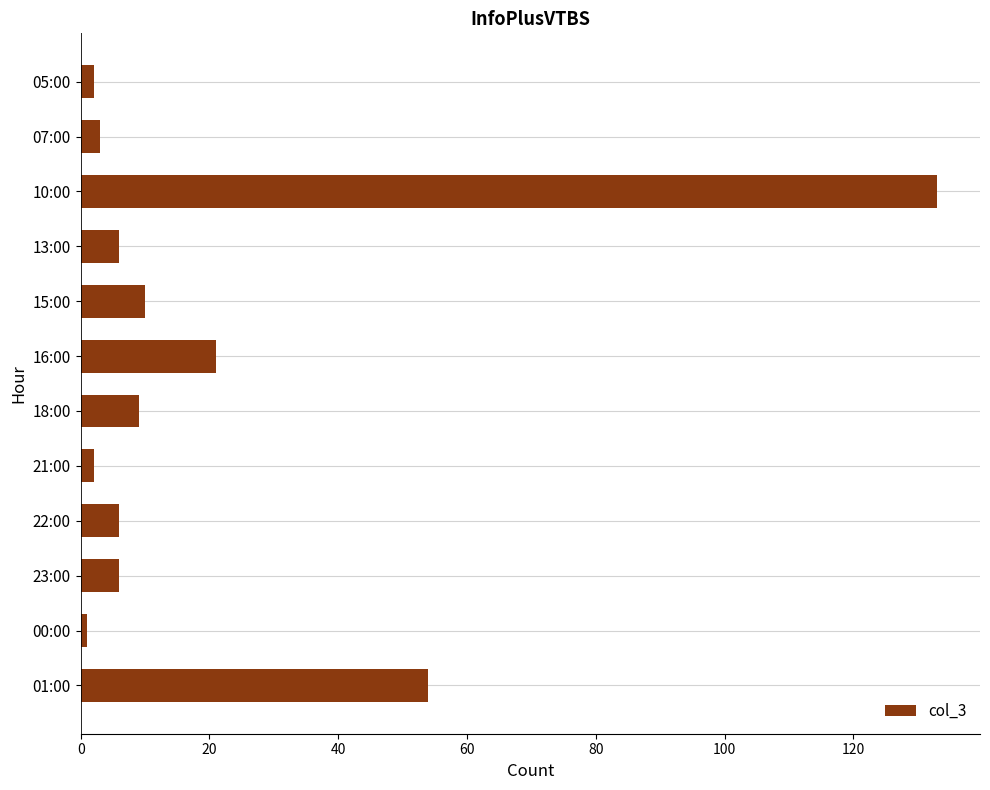

What is the ratio of the value at 10:00 to the value at 22:00?

22.2